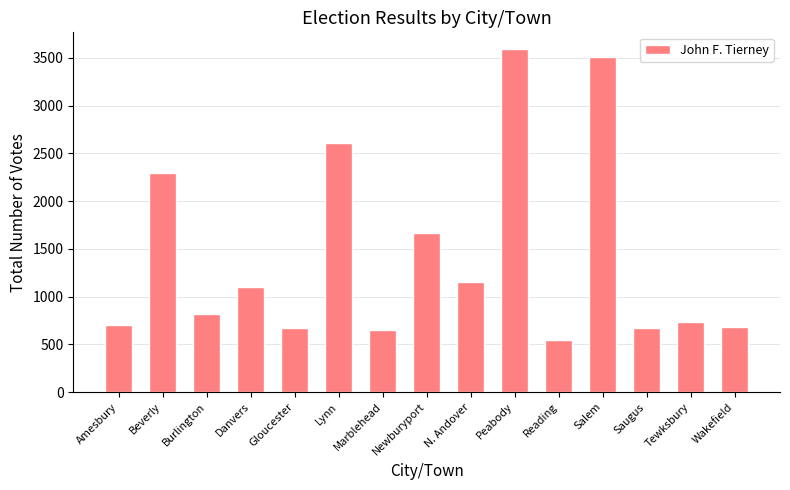

What is the sum of all values?

21387